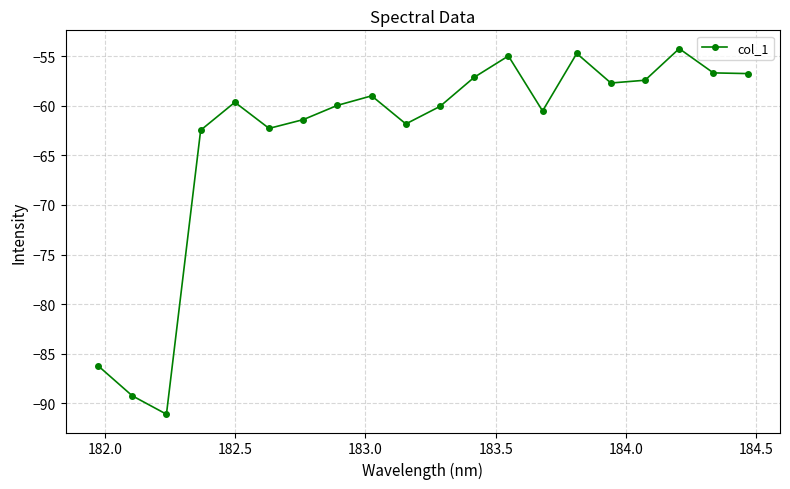

What is the sum of all values?

-1263.4